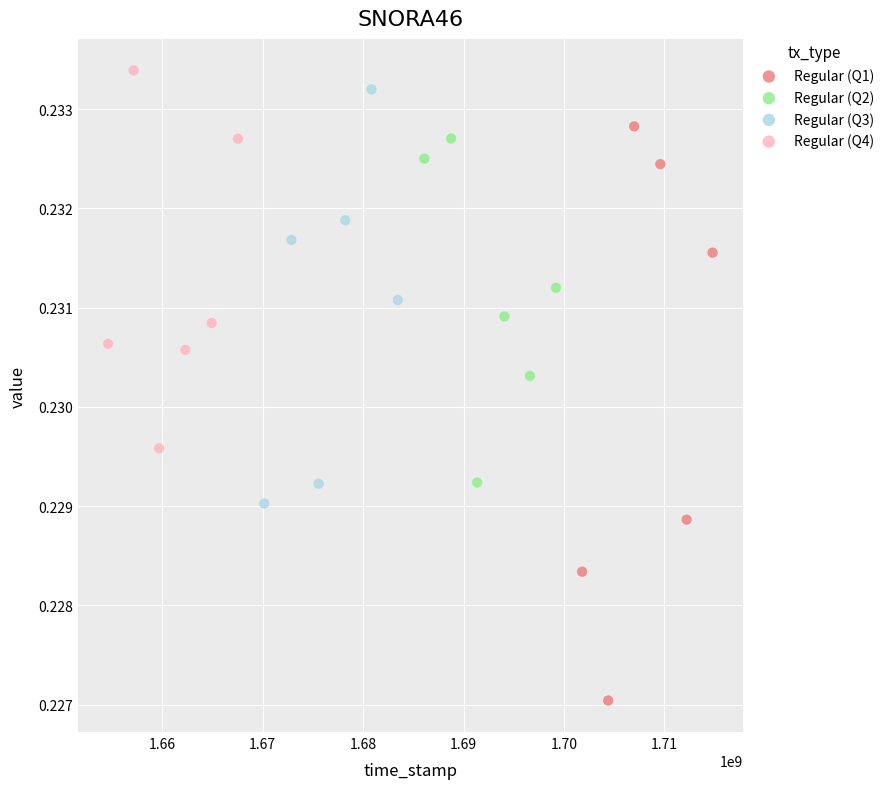

Which series has the largest Y range (max minus min)?

Regular (Q1)